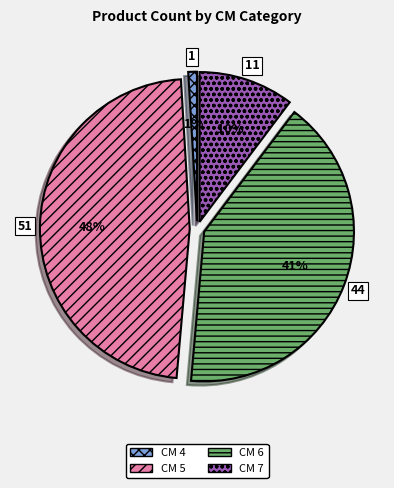

Does any single category account for the majority?

No